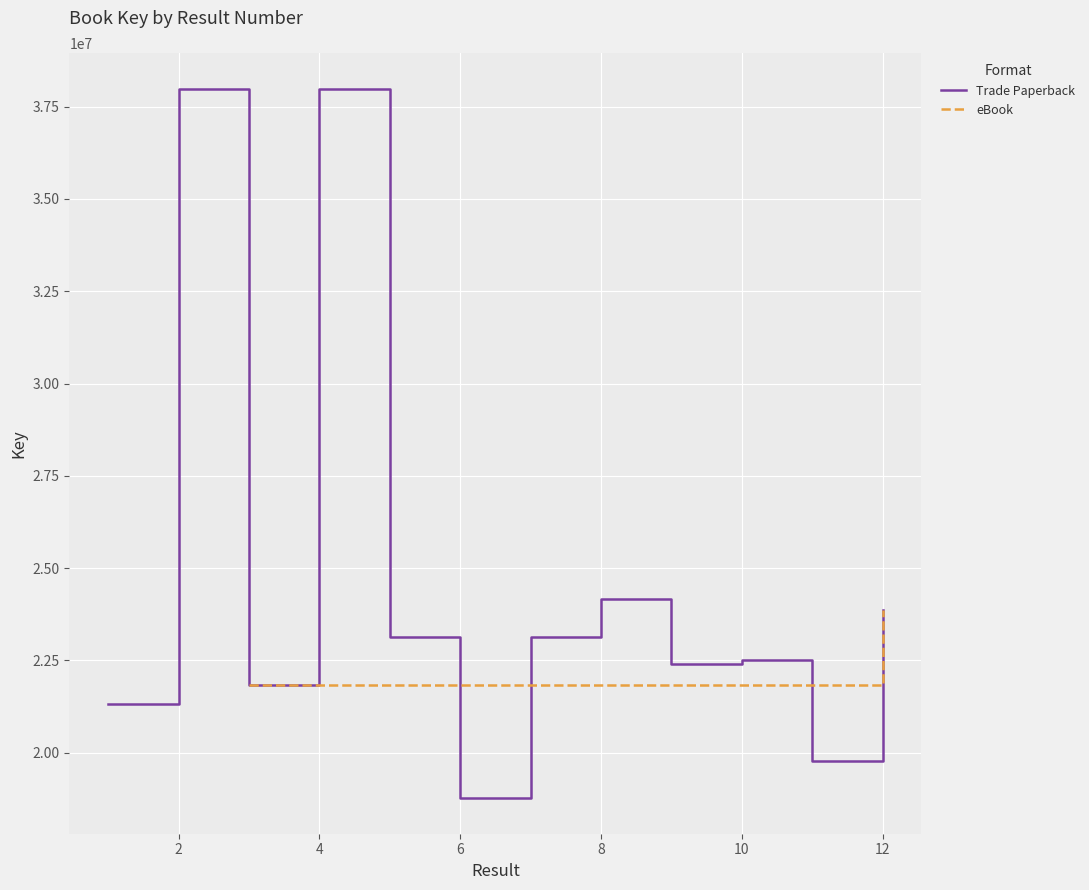

The value of Trade Paperback at 4 is 37990478. True or false?

True